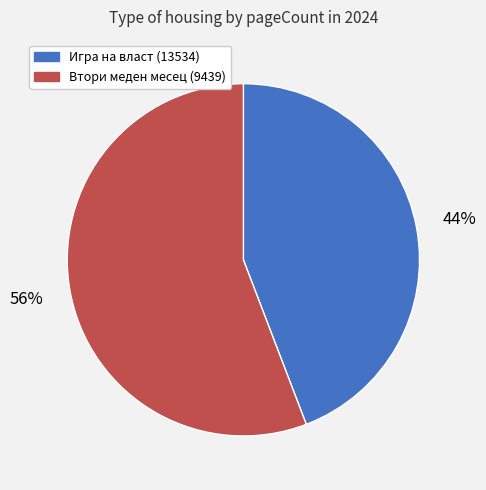

Is there a majority slice in this chart?

Yes